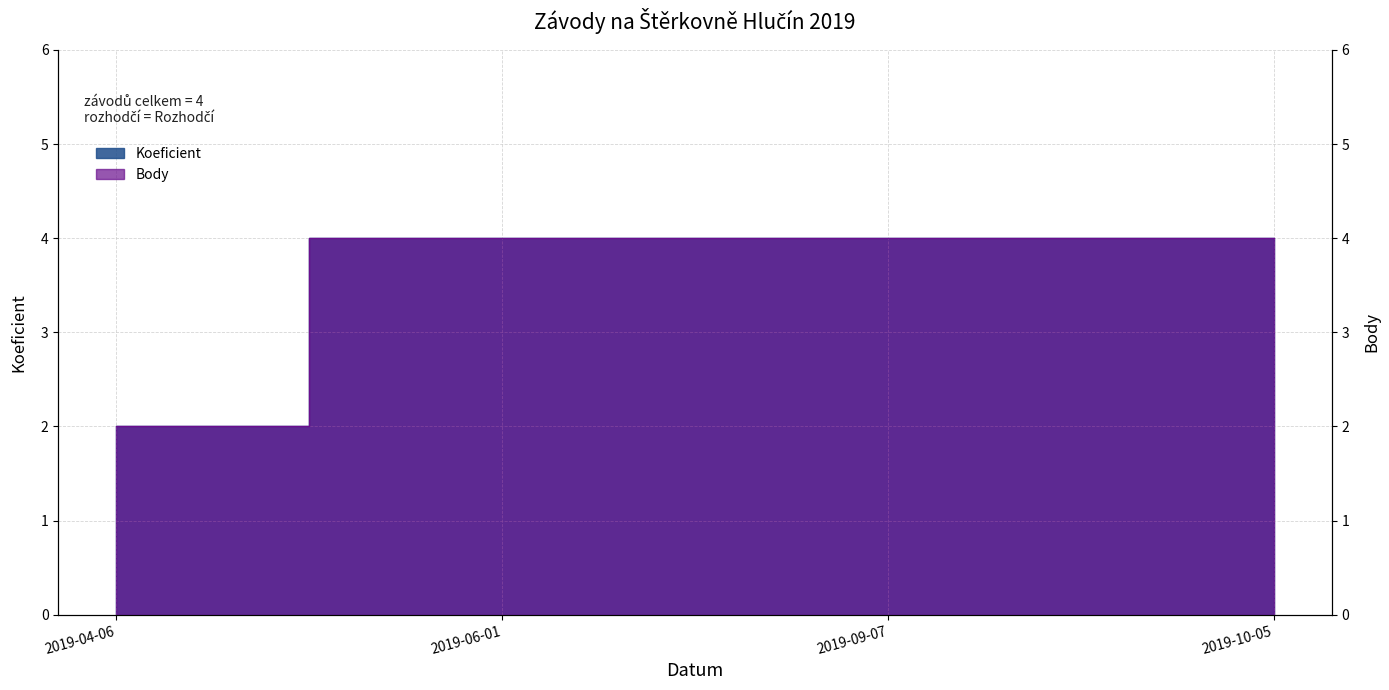

What value does the Body series have at 2019-04-06?

2